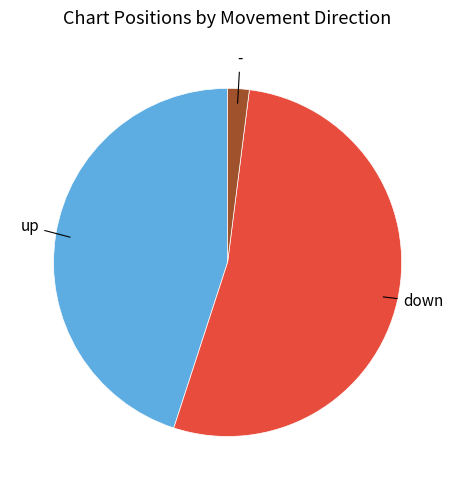

Does any single category account for the majority?

Yes